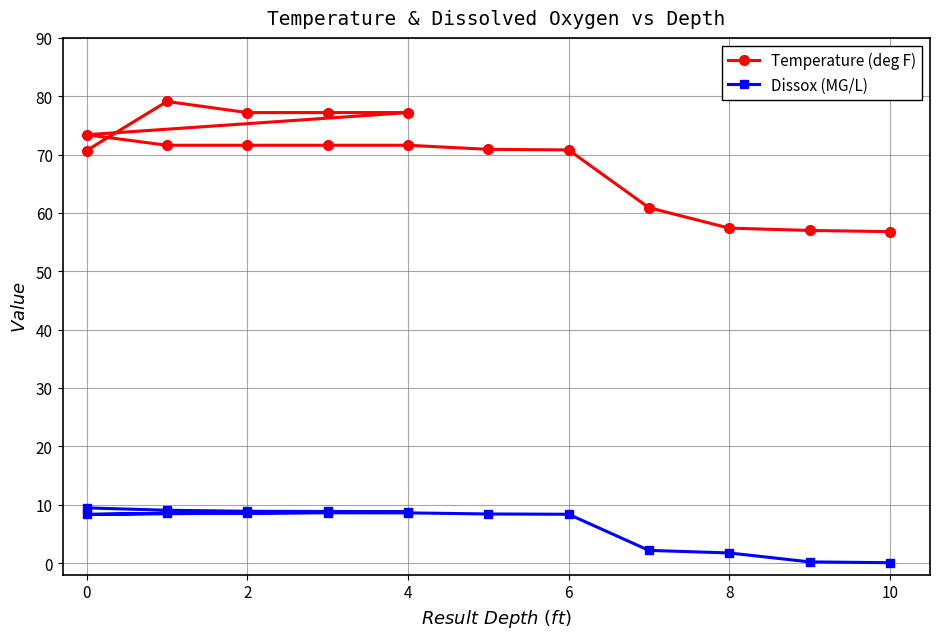

At how many categories does at least one series exceed 56?

16